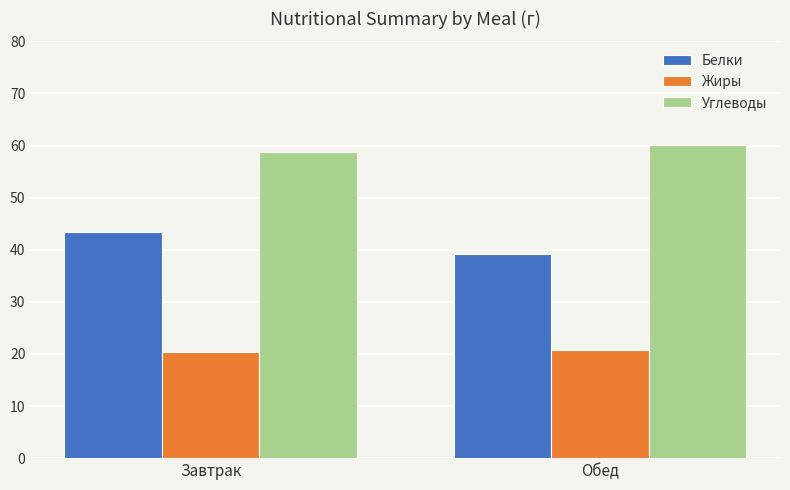

What are all the series names shown in the legend?

Белки, Жиры, Углеводы